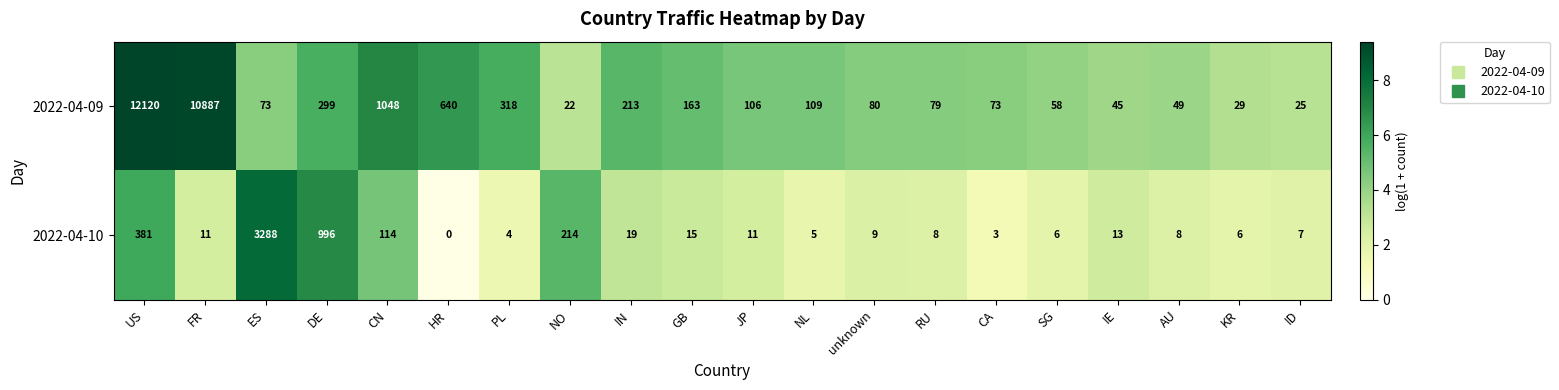

What is the total value across all series at ID?

32